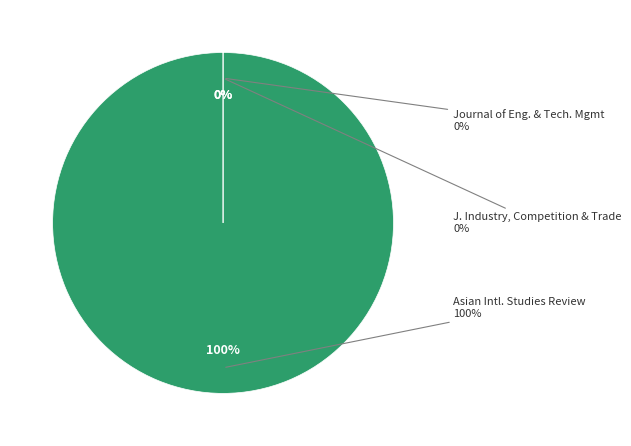

Is it true that Journal of Engineering and Technology Management is 1% of the pie?

False